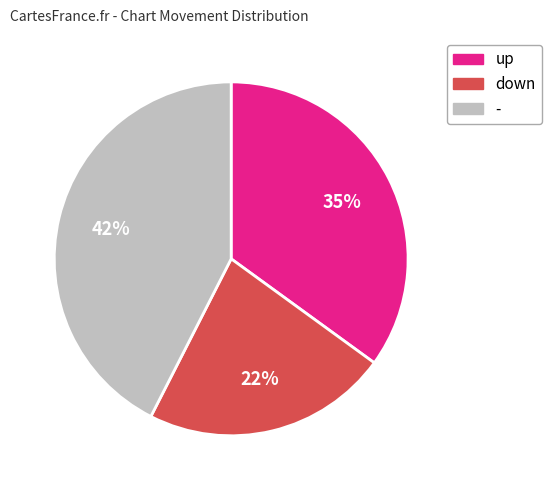

Is the sum of down and up greater than half?

Yes